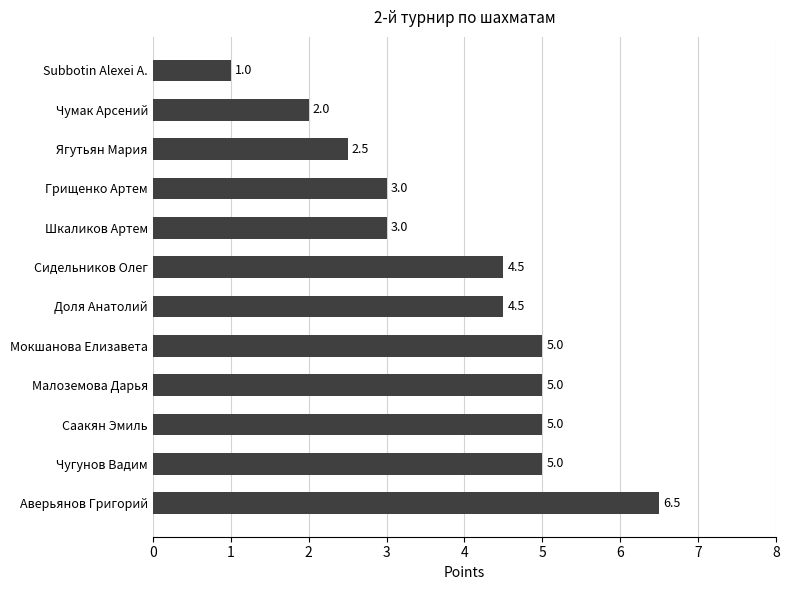

Reading bottom to top, list all the values displayed in this chart.

6.5	5.0	5.0	5.0	5.0	4.5	4.5	3.0	3.0	2.5	2.0	1.0